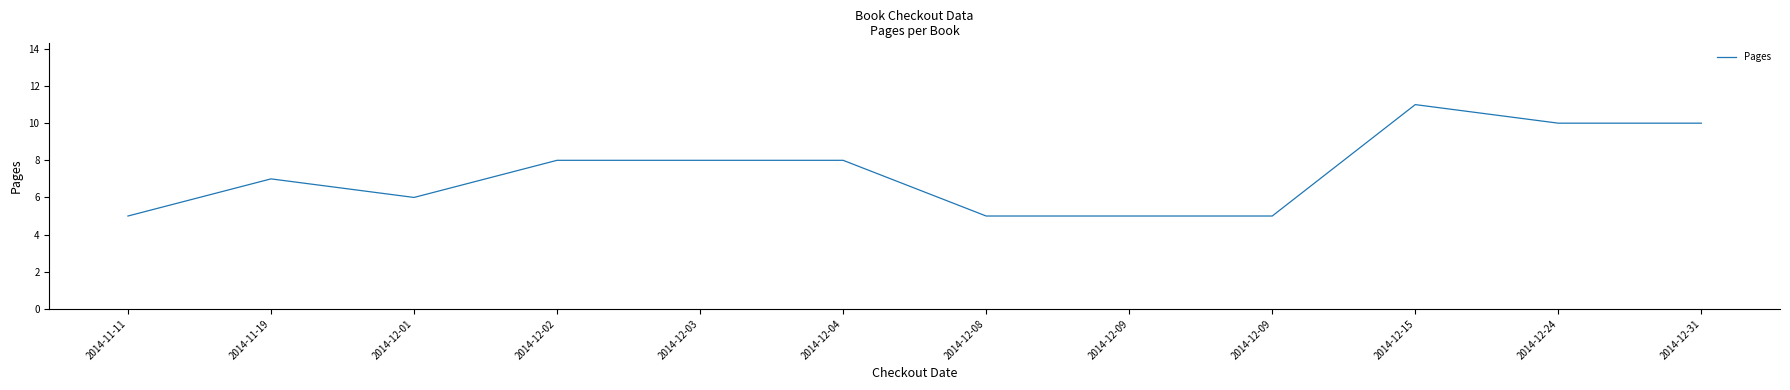

Reading right to left, what are all the values shown in this chart?

2014-12-31=10	2014-12-24=10	2014-12-15=11	2014-12-09=5	2014-12-09=5	2014-12-08=5	2014-12-04=8	2014-12-03=8	2014-12-02=8	2014-12-01=6	2014-11-19=7	2014-11-11=5